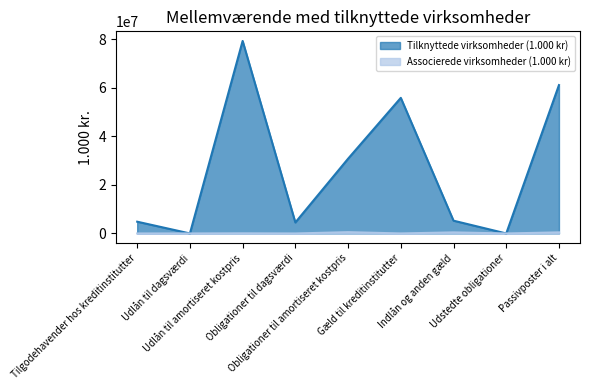

True or false: Associerede virksomheder (1.000 kr) and Tilknyttede virksomheder (1.000 kr) cross at least once.

True